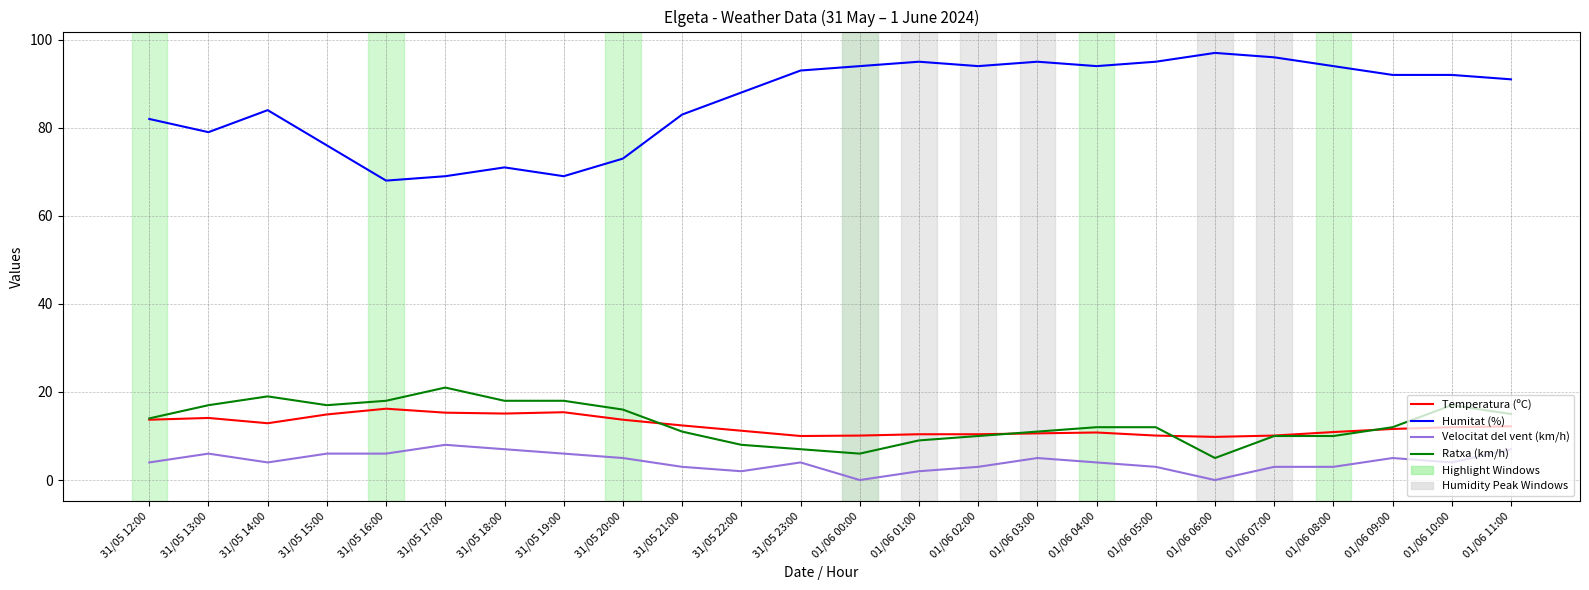

Is the value of Humitat (%) at 01/06 04:00 greater than the value of Ratxa (km/h) at 31/05 16:00?

Yes